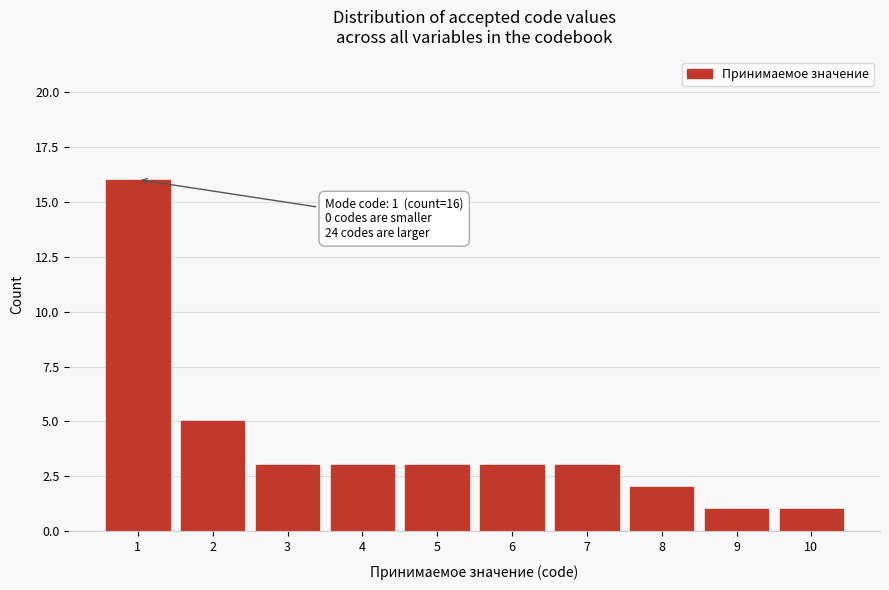

Reading left to right, list all the values displayed in this chart.

1=16	2=5	3=3	4=3	5=3	6=3	7=3	8=2	9=1	10=1